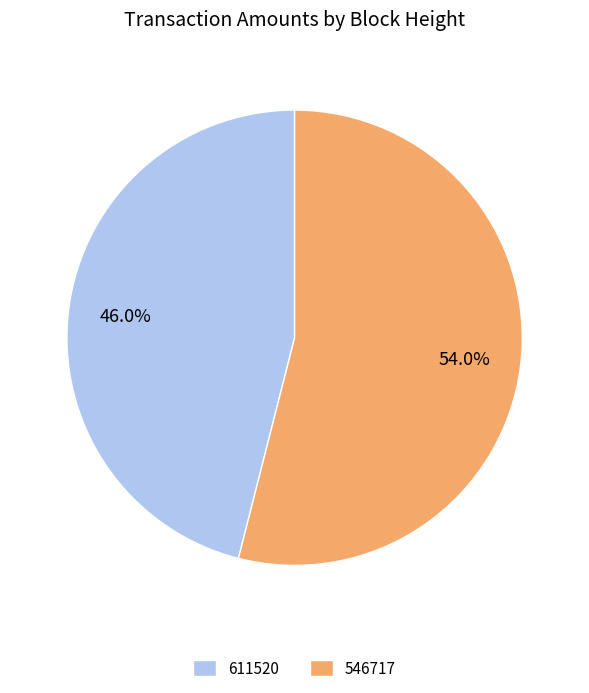

How many segments does this pie chart have?

2